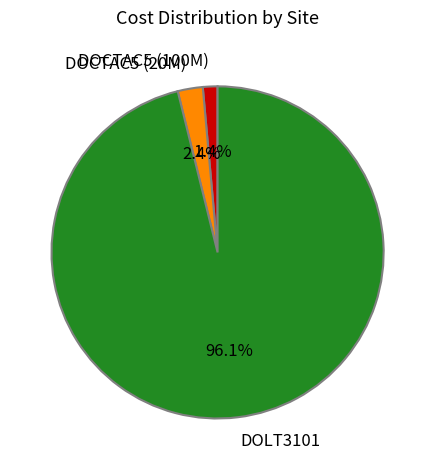

Which category accounts for the majority?

DOLT3101